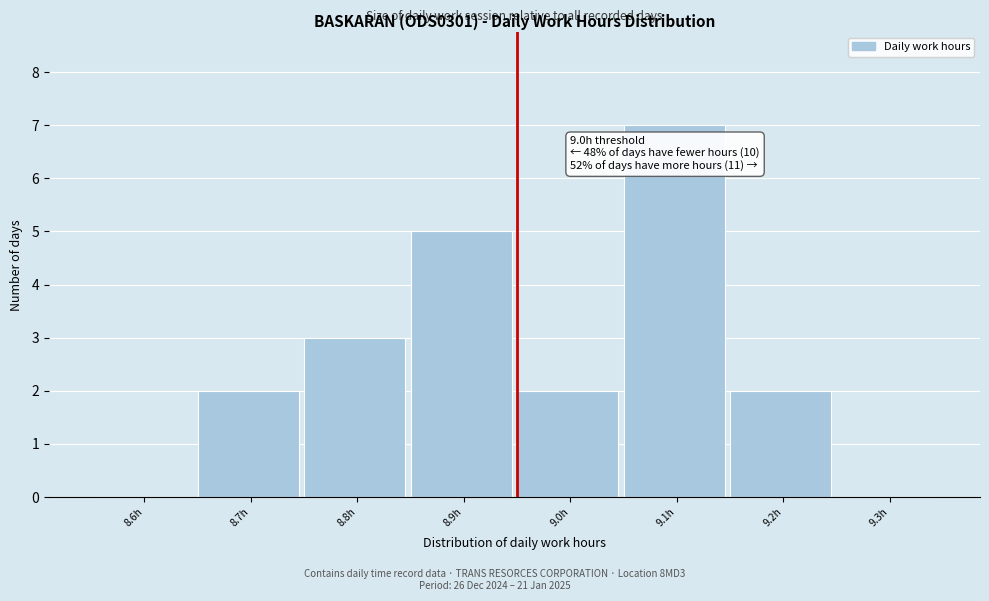

What is the approximate value at 9.1h?

7